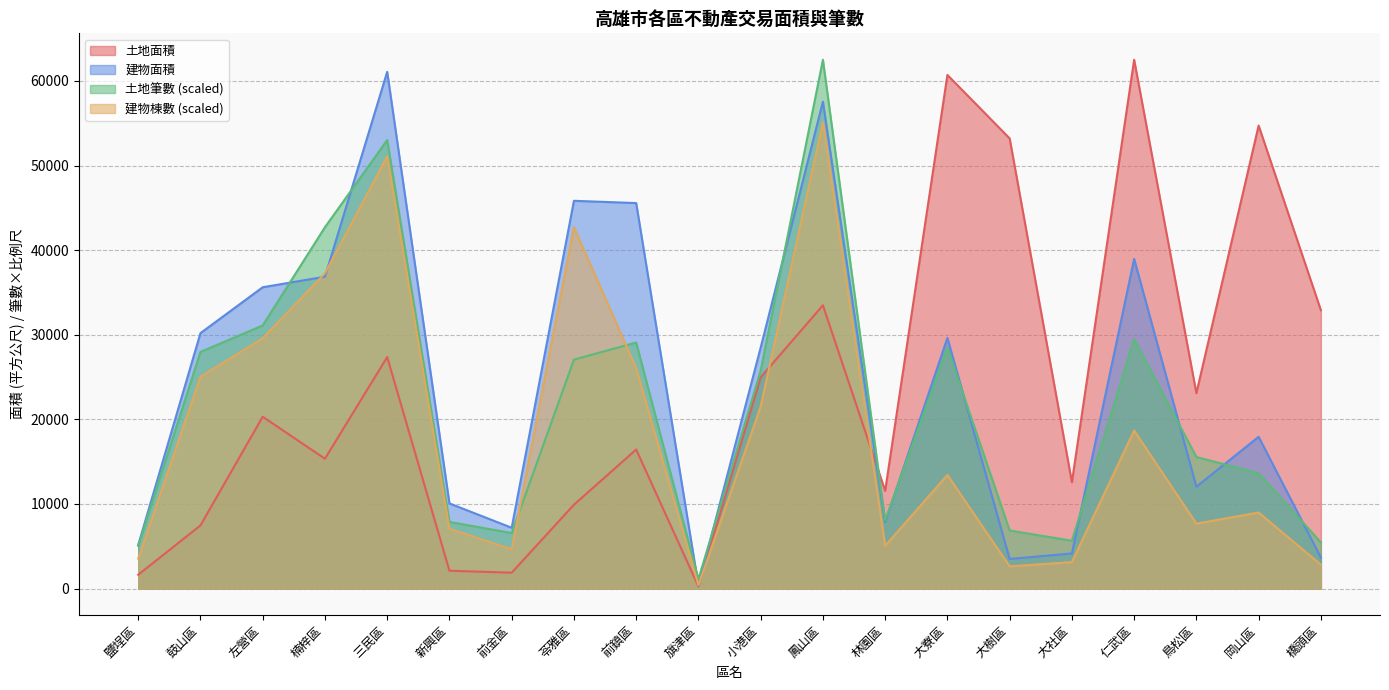

Reading right to left, what are all the values shown in this chart?

土地面積: 橋頭區=32900.2	岡山區=54723.9	鳥松區=23098.4	仁武區=62500.9	大社區=12570.1	大樹區=53207.1	大寮區=60704.9	林園區=11548.7	鳳山區=33479.9	小港區=24972.9	旗津區=256.6	前鎮區=16432.8	苓雅區=9910.5	前金區=1875.8	新興區=2107.0	三民區=27365.8	楠梓區=15348.6	左營區=20308.9	鼓山區=7465.1	鹽埕區=1634.1
建物面積: 橋頭區=3666.5	岡山區=17938.7	鳥松區=12039.3	仁武區=38960.2	大社區=4148.6	大樹區=3501.6	大寮區=29620.2	林園區=7856.9	鳳山區=57547.7	小港區=28481.1	旗津區=354.6	前鎮區=45564.8	苓雅區=45832.5	前金區=7187.7	新興區=10065.3	三民區=61078.1	楠梓區=36861.2	左營區=35614.9	鼓山區=30191.5	鹽埕區=5147.1
土地筆數: 橋頭區=5452.4	岡山區=13631.0	鳥松區=15549.5	仁武區=29483.5	大社區=5654.4	大樹區=6866.0	大寮區=28473.7	林園區=8077.7	鳳山區=62500.9	小港區=25747.5	旗津區=1110.7	前鎮區=29079.6	苓雅區=27060.2	前金區=6563.1	新興區=7875.7	三民區=53009.6	楠梓區=42710.6	左營區=31099.0	鼓山區=27968.9	鹽埕區=5048.5
建物棟數: 橋頭區=2827.2	岡山區=8986.4	鳥松區=7673.8	仁武區=18679.6	大社區=3130.1	大樹區=2625.2	大寮區=13429.1	林園區=5048.5	鳳山區=55130.0	小港區=21506.8	旗津區=403.9	前鎮區=26050.4	苓雅區=42710.6	前金區=4644.7	新興區=7068.0	三民區=51091.2	楠梓區=37258.2	左營區=29584.4	鼓山區=25040.7	鹽埕區=3534.0